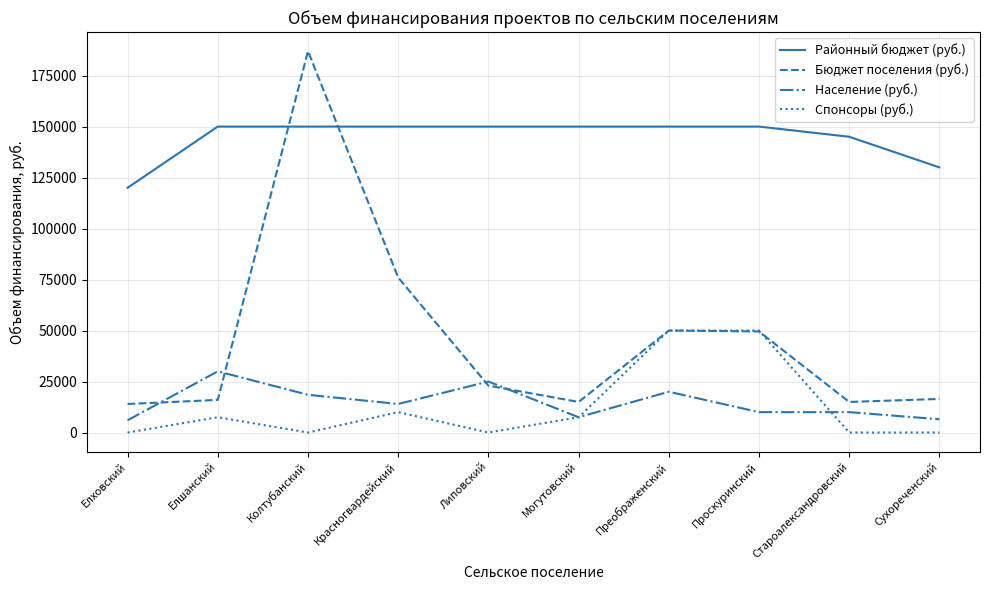

Rank the series by their maximum value, from lowest to highest.

Население (руб.), Спонсоры (руб.), Районный бюджет (руб.), Бюджет поселения (руб.)